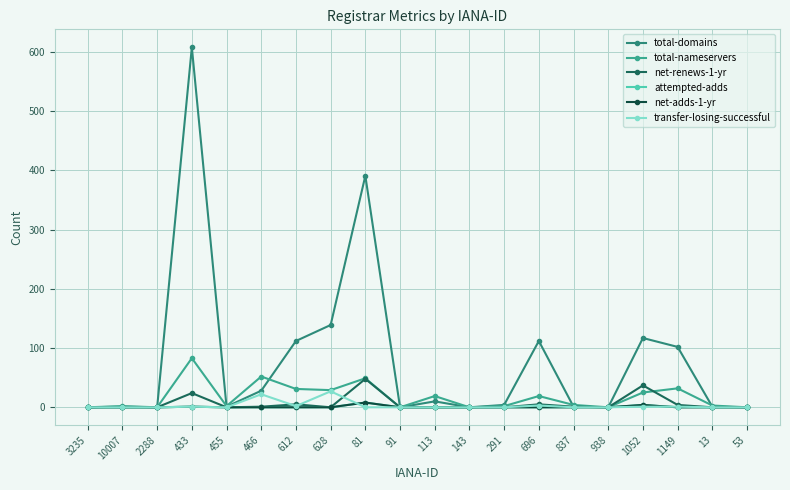

Is this an area chart (filled region under the line)?

No